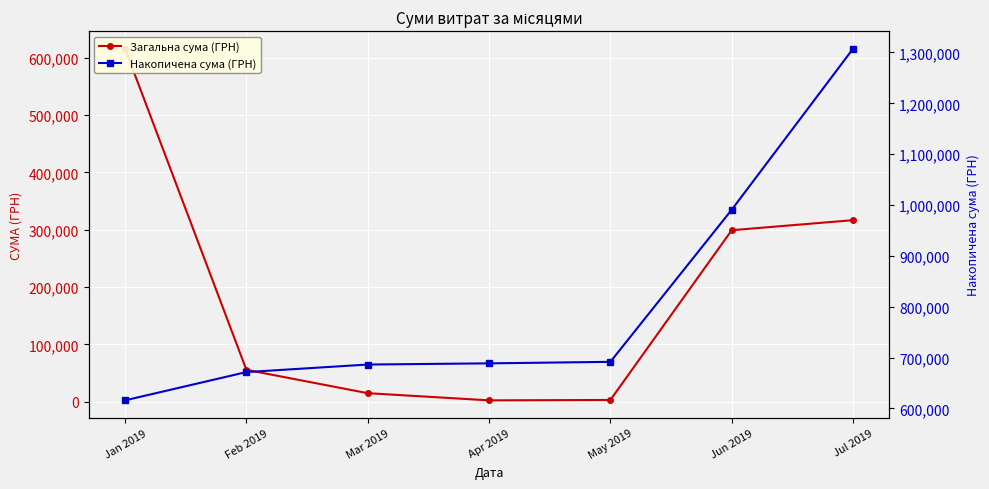

True or false: Накопичена сума (ГРН) has a value of 1431599.2 at Jun 2019.

False